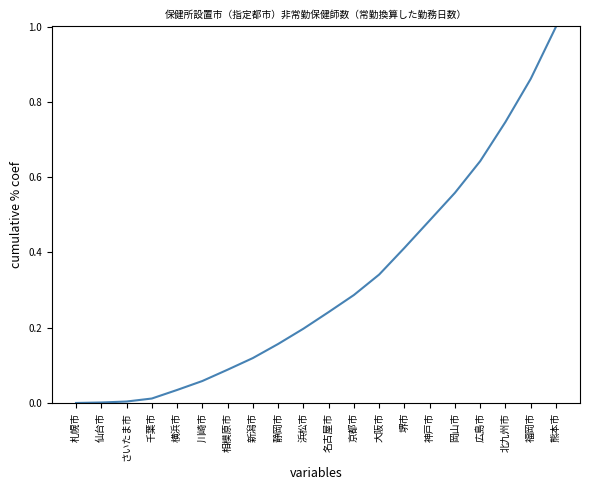

True or false: the data shows 0.0 at 川崎市.

False